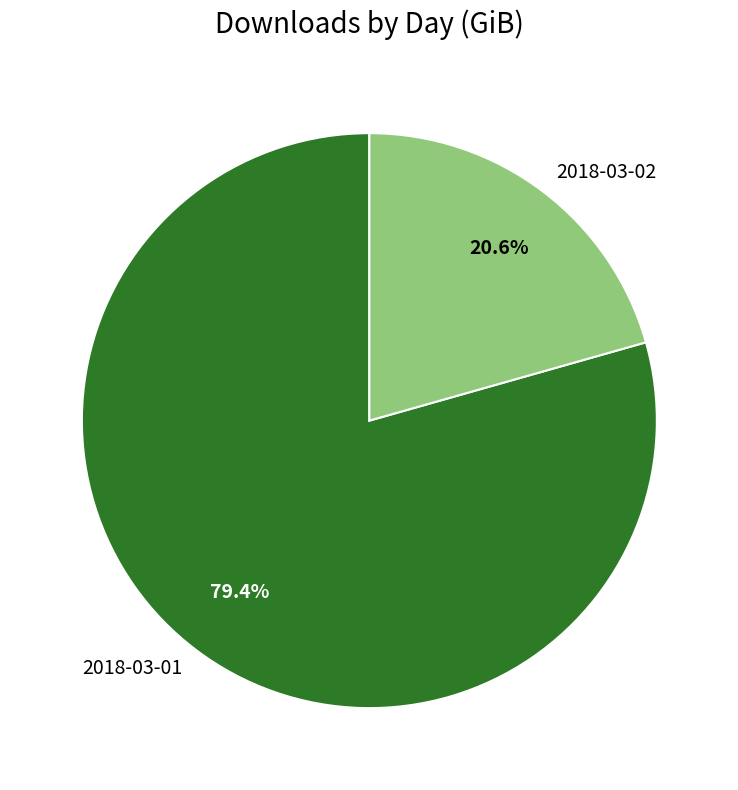

Combined, do 2018-03-02 and 2018-03-01 account for over 50%?

Yes